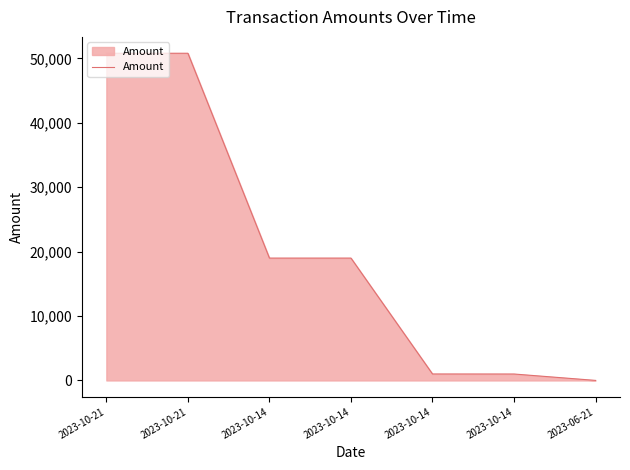

Count the number of categories in the chart.

7